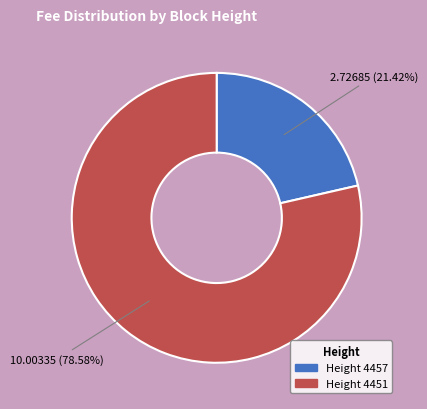

Is there any slice that represents more than half of the pie?

Yes